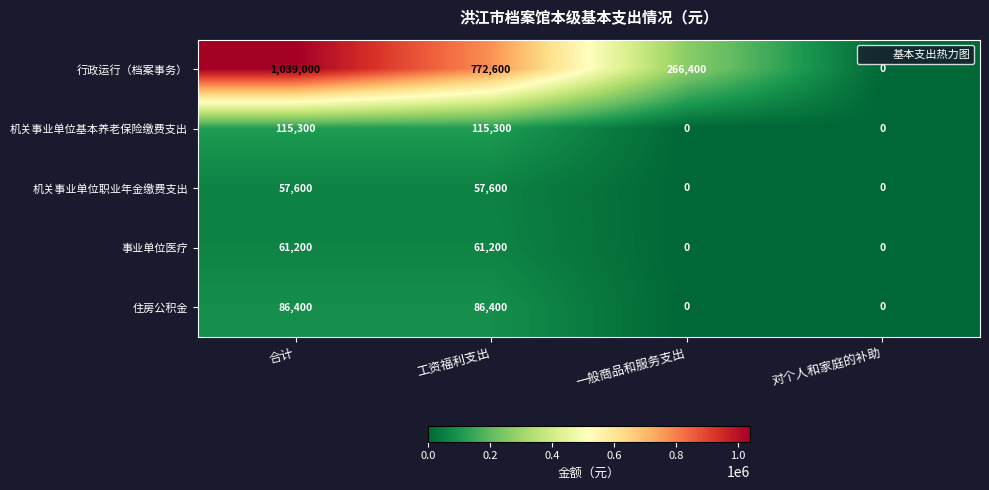

What is the average value of the 行政运行（档案事务） series?

519500